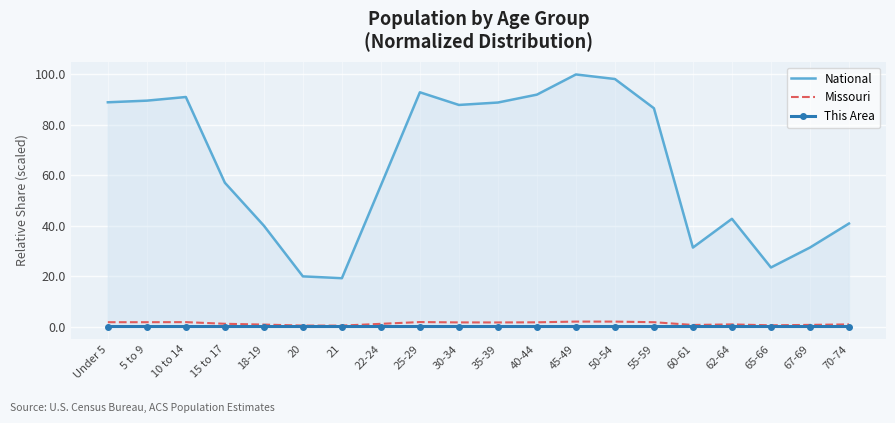

Between 15 to 17 and 21, which series saw the biggest shift?

National